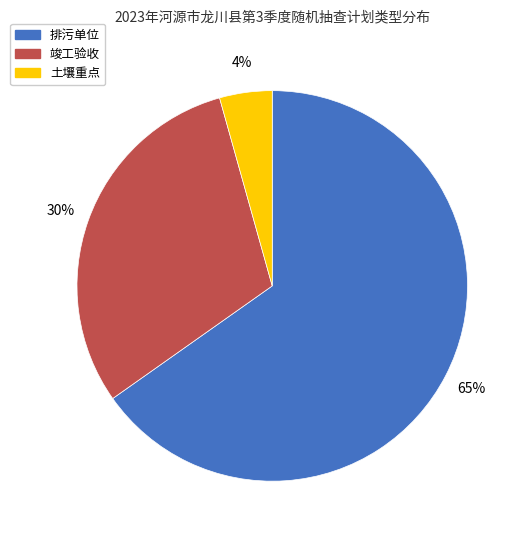

To the nearest percent, what is the average slice percentage?

33%